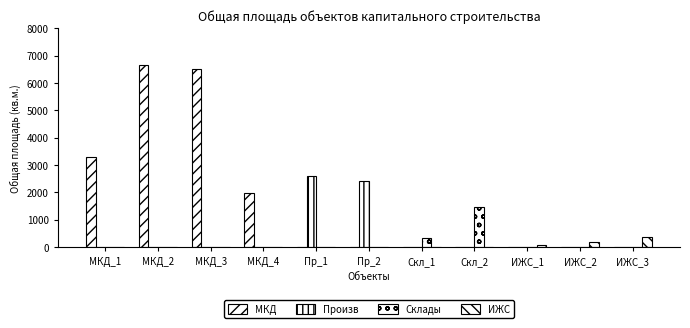

How many data points does each series have?

11